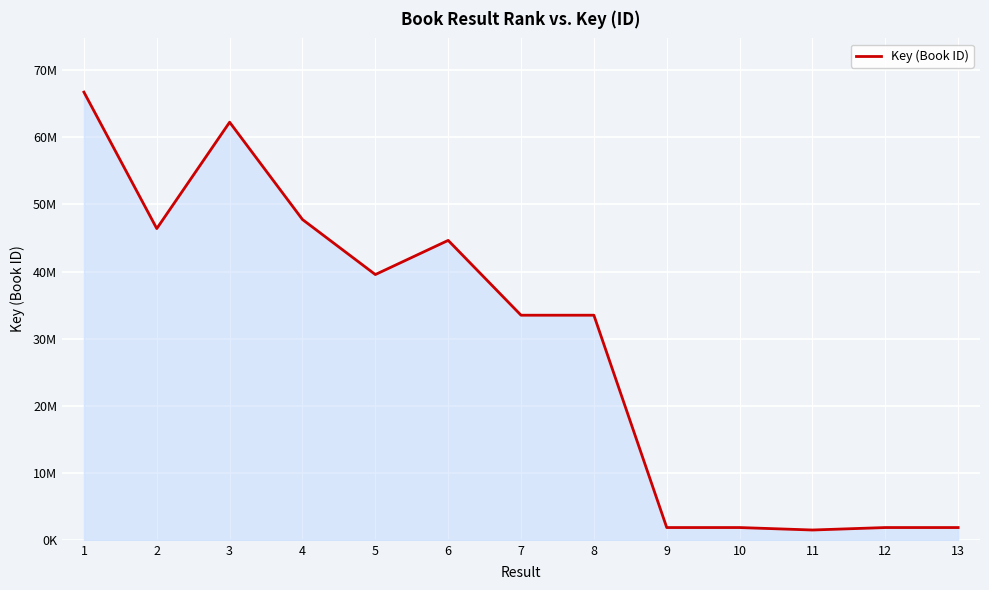

Does the chart display data point markers on the line(s)?

No